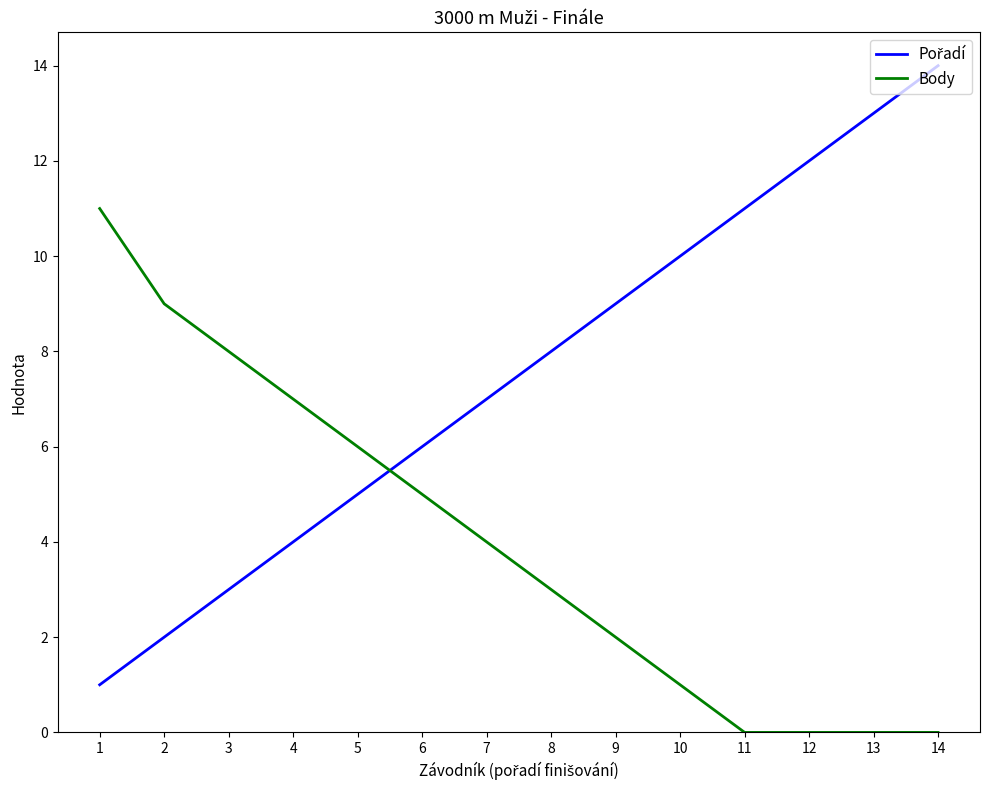

At which category is the sum across all series the highest?

14